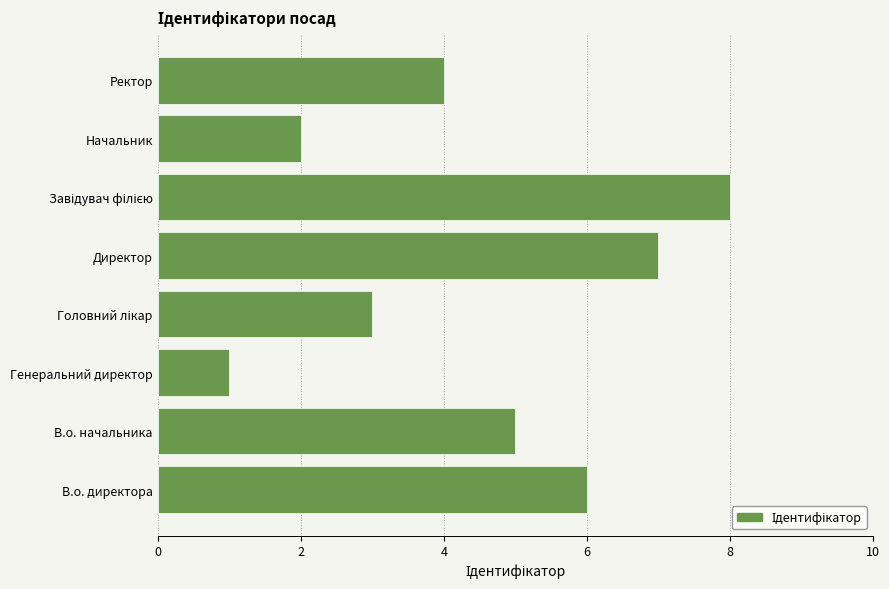

At which category does the chart reach its minimum across all series?

Генеральний директор